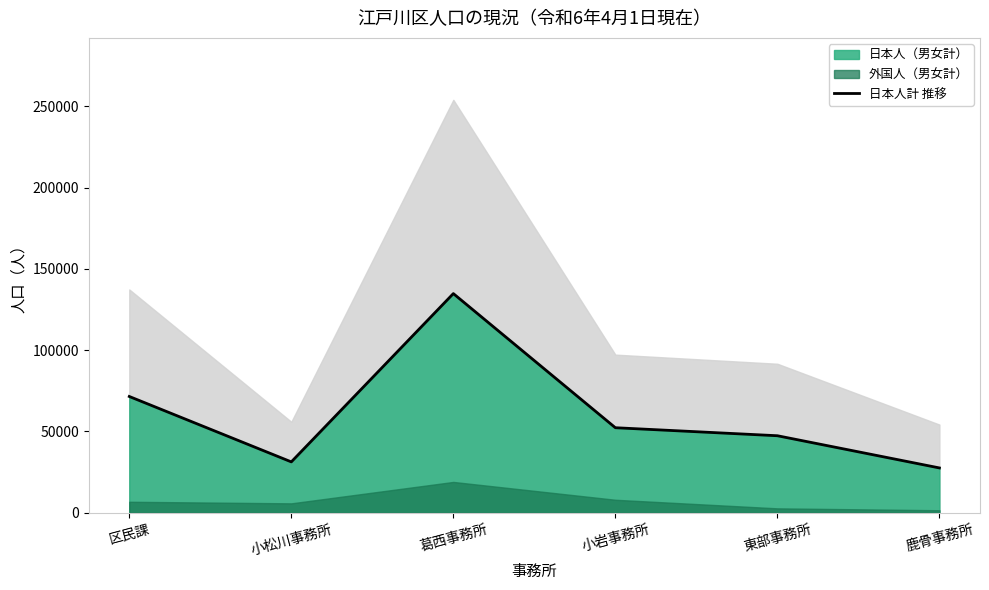

How many lines are shown in the chart?

1